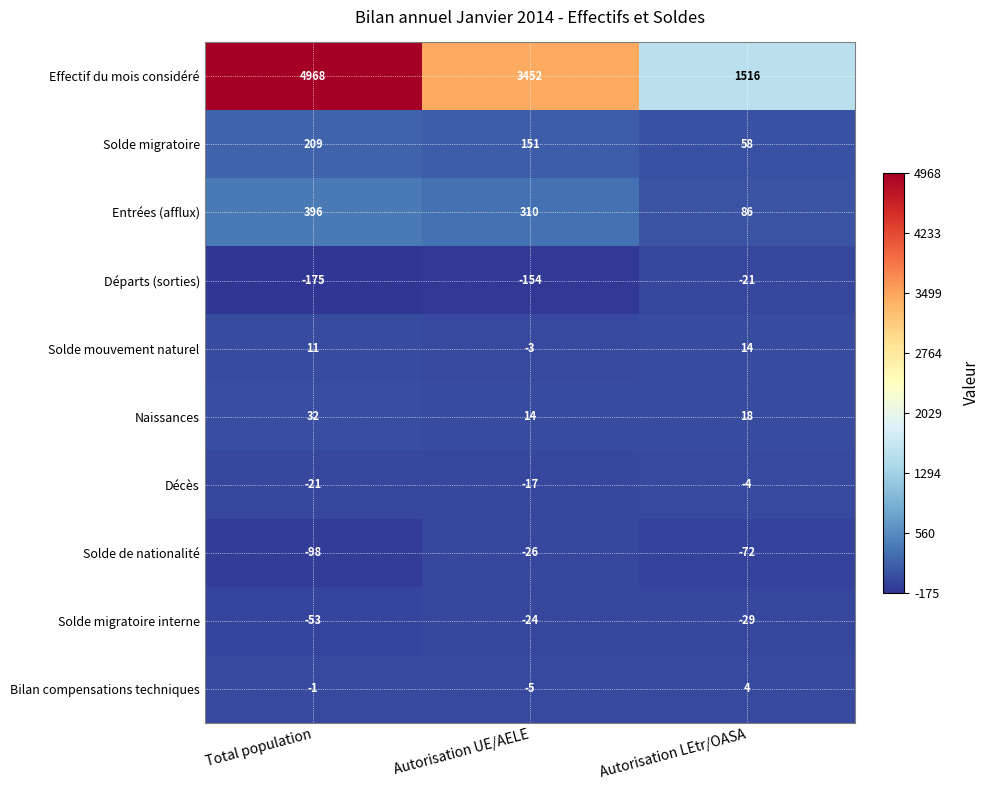

How many Bilan compensations techniques values are between -5 and 4?

3